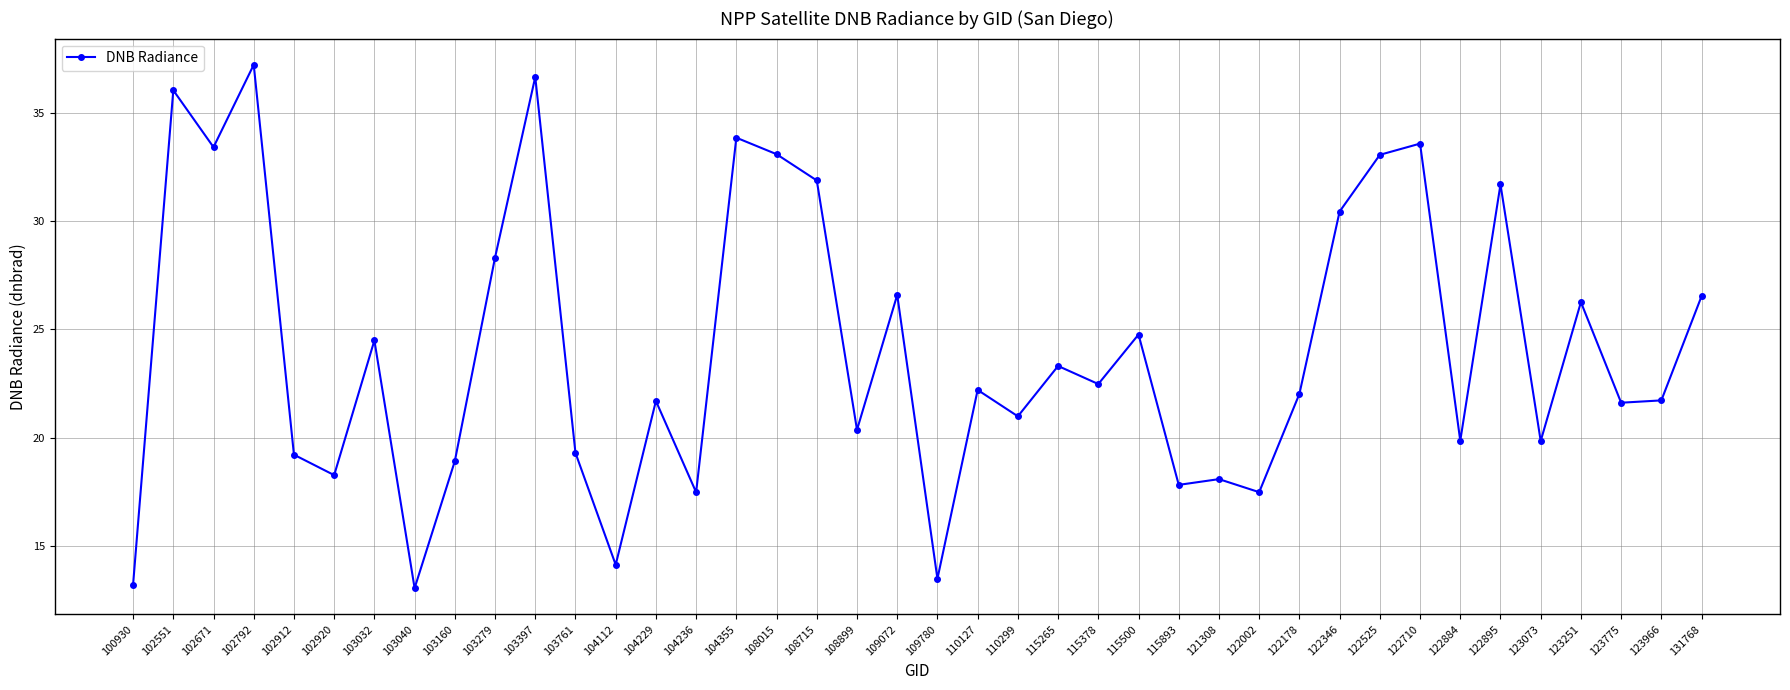

True or false: the data shows 30.2 at 102920.

False